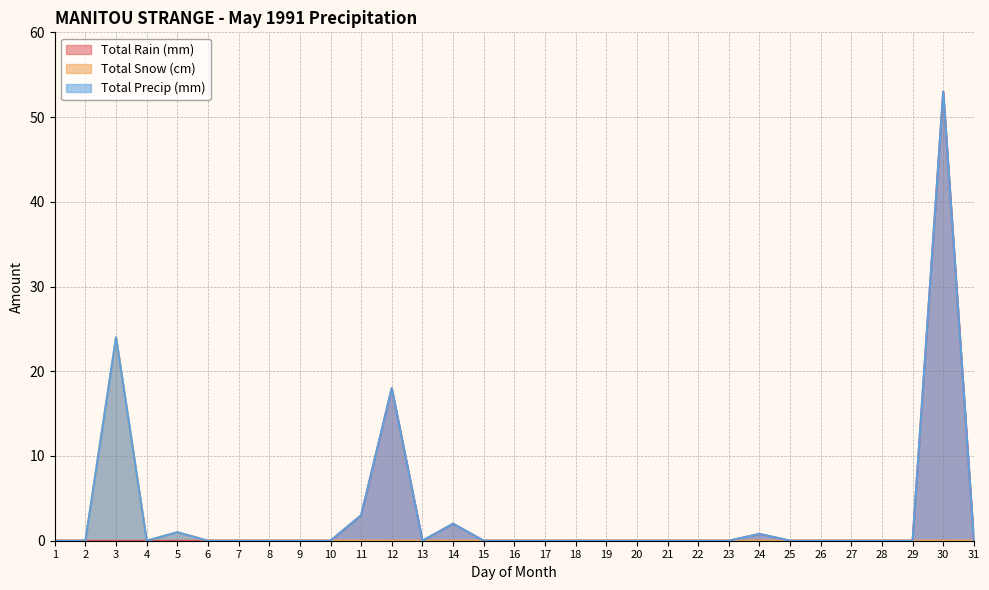

What is the difference between the Total Rain (mm) values at 11 and 9?

3.0